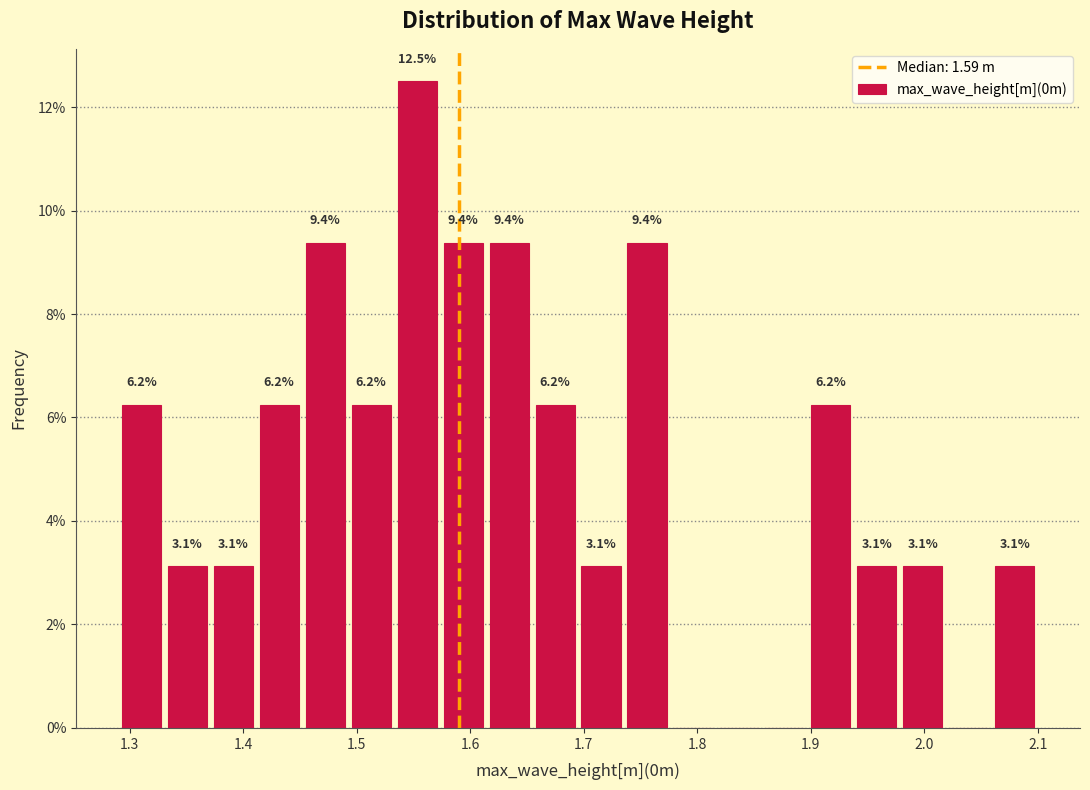

Over which range of the x-axis is the bar tallest?

1.53 to 1.57